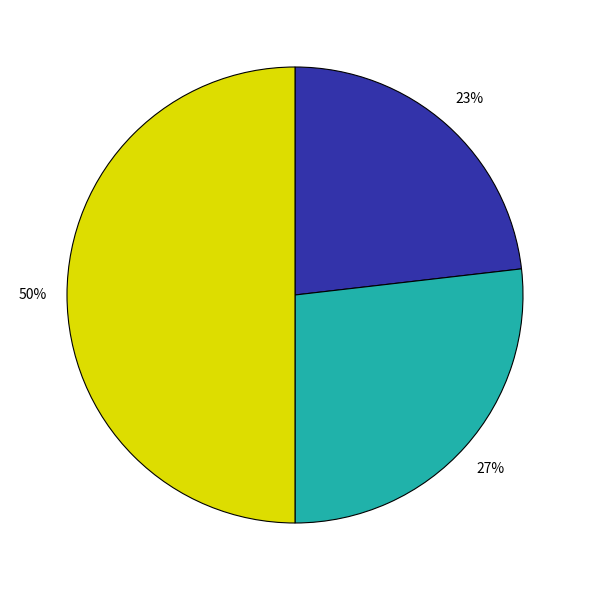

To the nearest percent, what is the average slice percentage?

33%